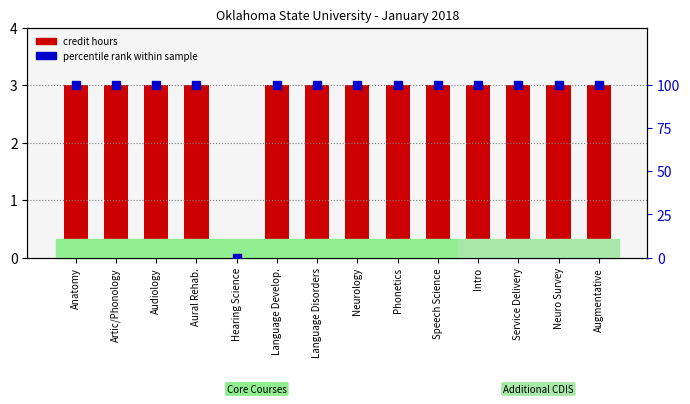

Is the value of percentile rank within course at Audiology greater than the value of credit hours at Aural Rehab.?

Yes